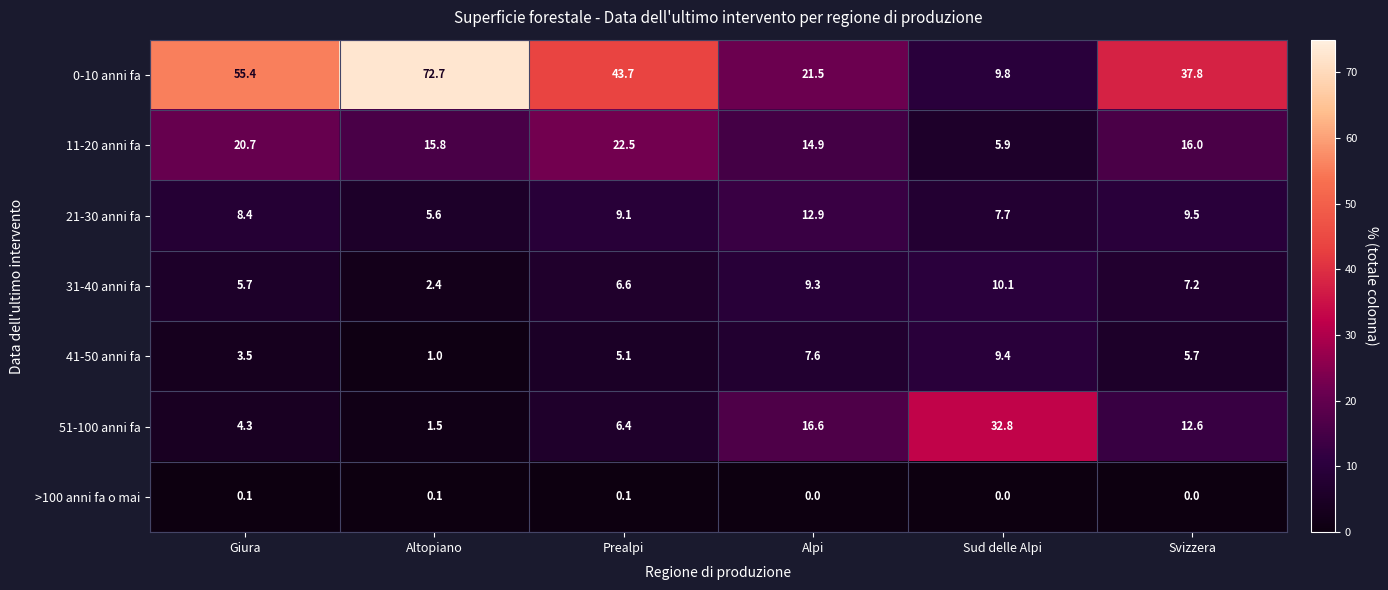

What is the lowest value of the 11-20 anni fa series?

5.9